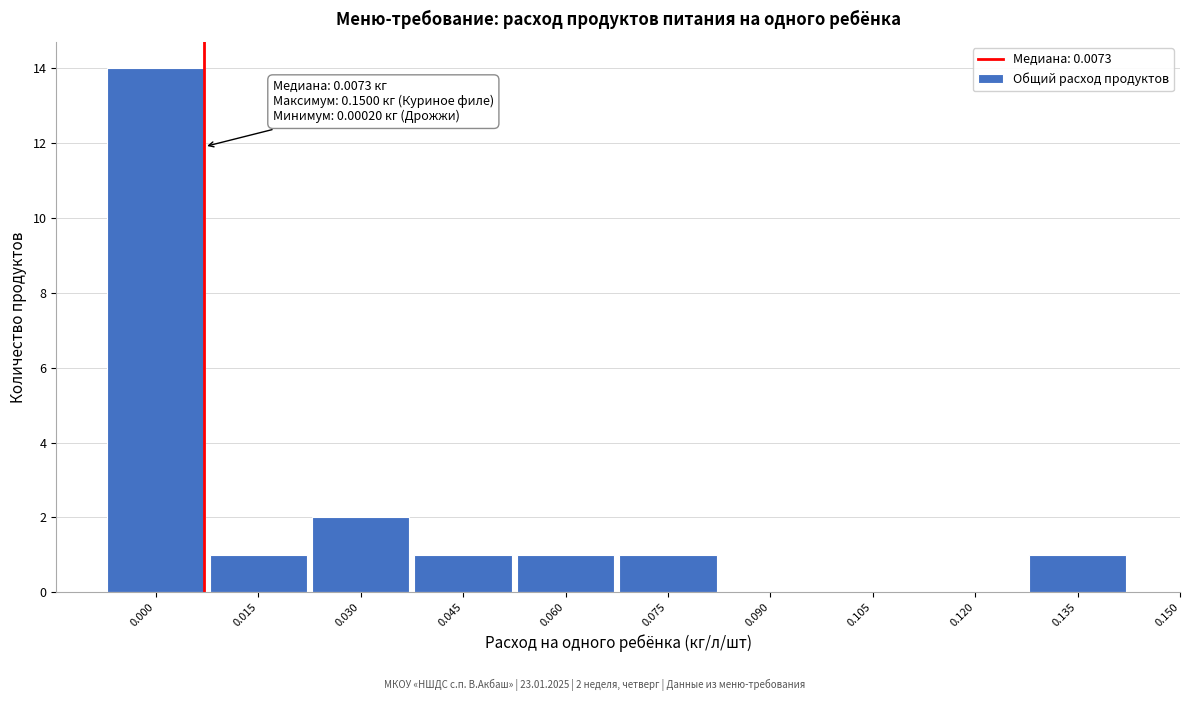

Reading left to right, list all the values displayed in this chart.

0.000=14	0.015=1	0.030=2	0.045=1	0.060=1	0.075=1	0.090=0	0.105=0	0.120=0	0.135=1